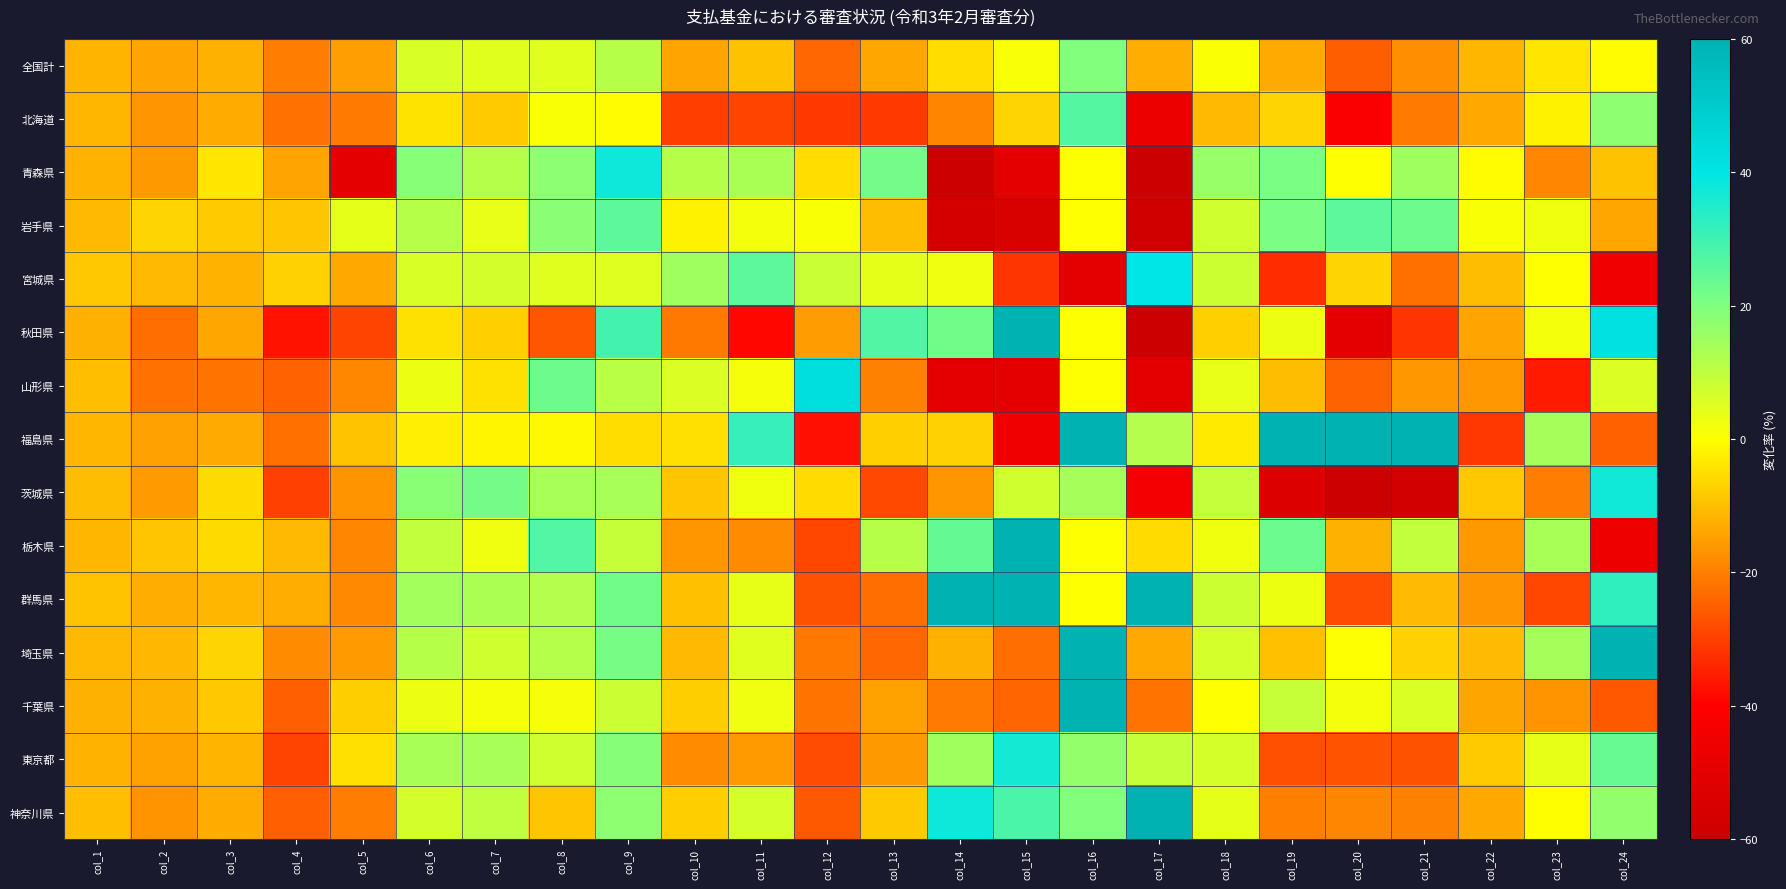

What is the difference between the highest and lowest values at col_23?

50.1